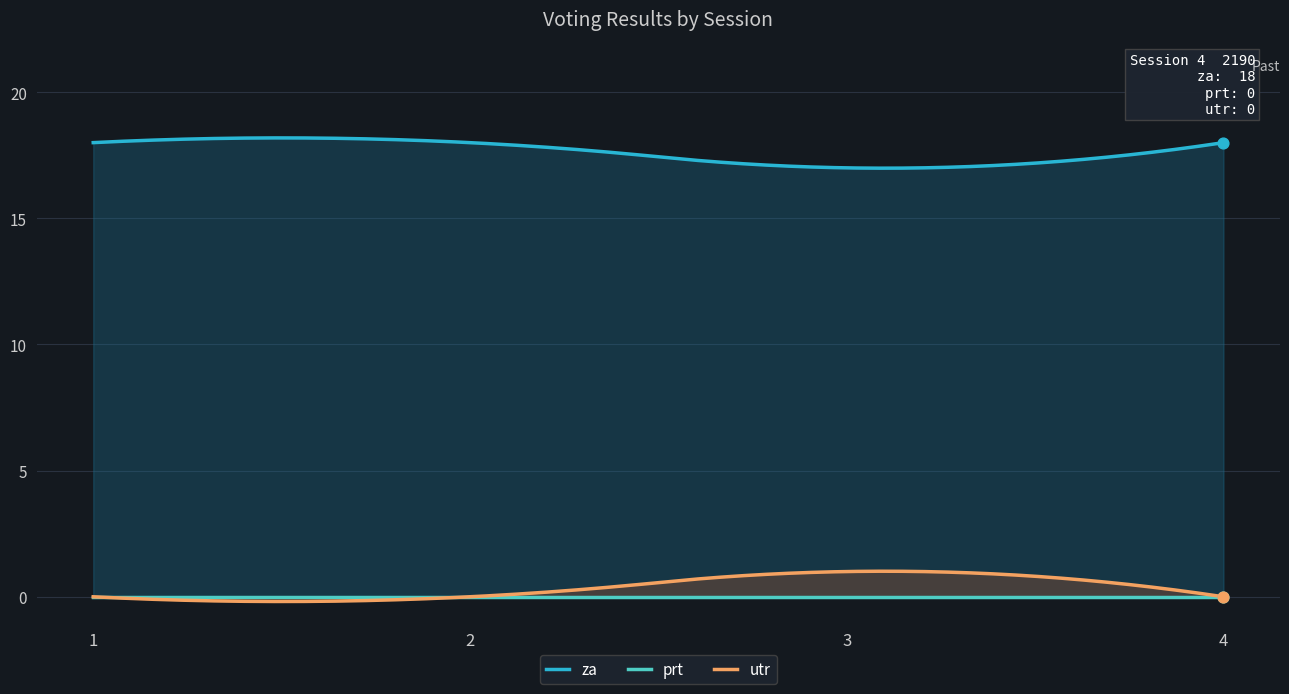

Is the value of utr at 1 greater than the value of prt at 1?

No